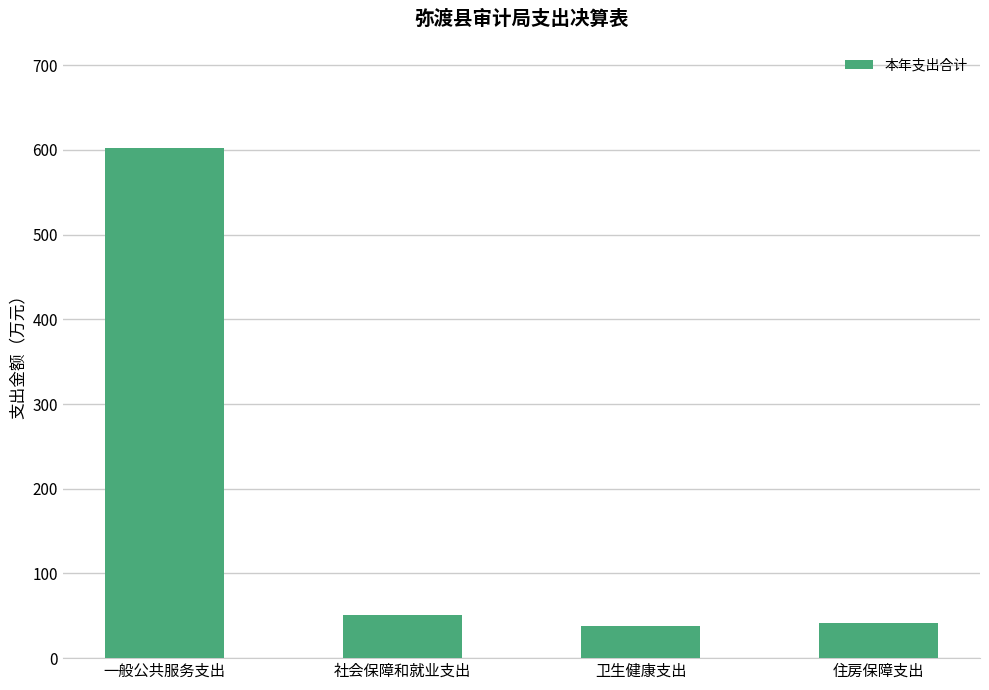

What is the difference between the maximum and minimum values?

564.7